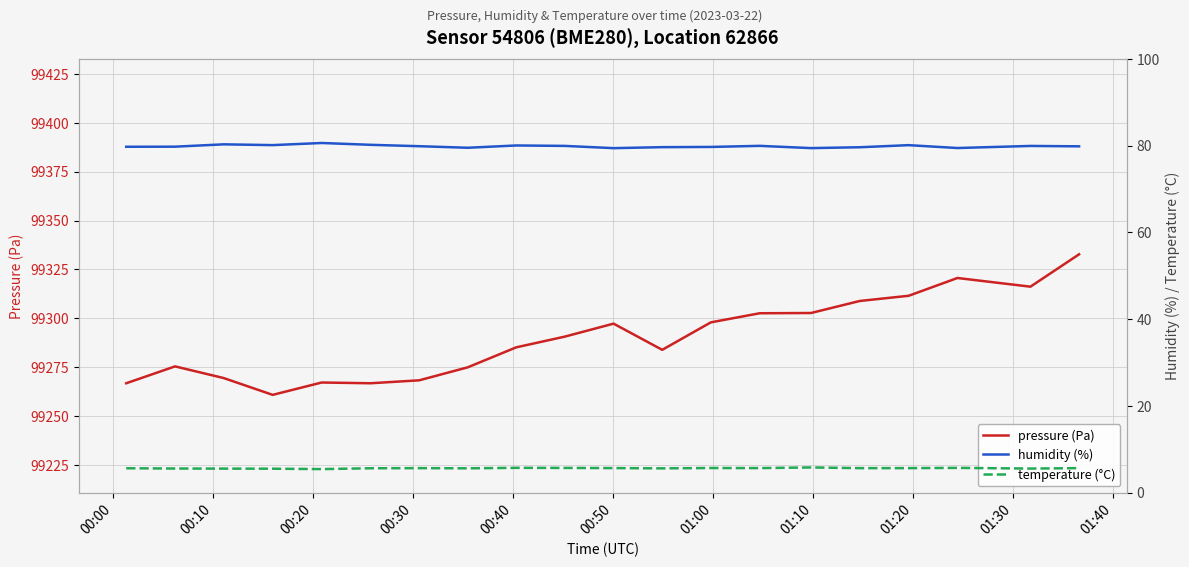

How many interior local peaks does the temperature (°C) series have?

5